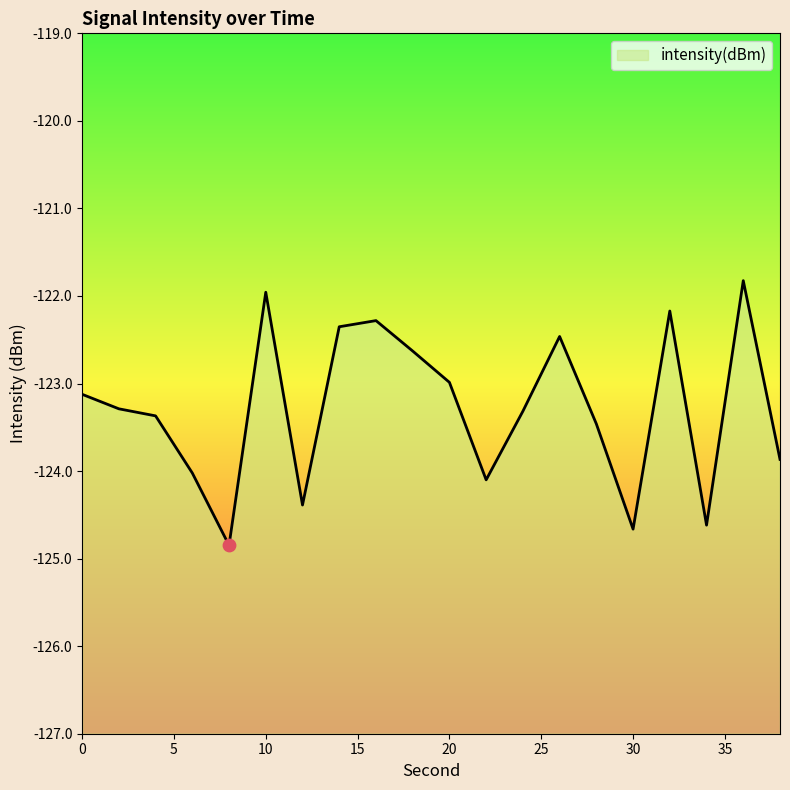

What is the change in value from 16 to 30?

-2.4